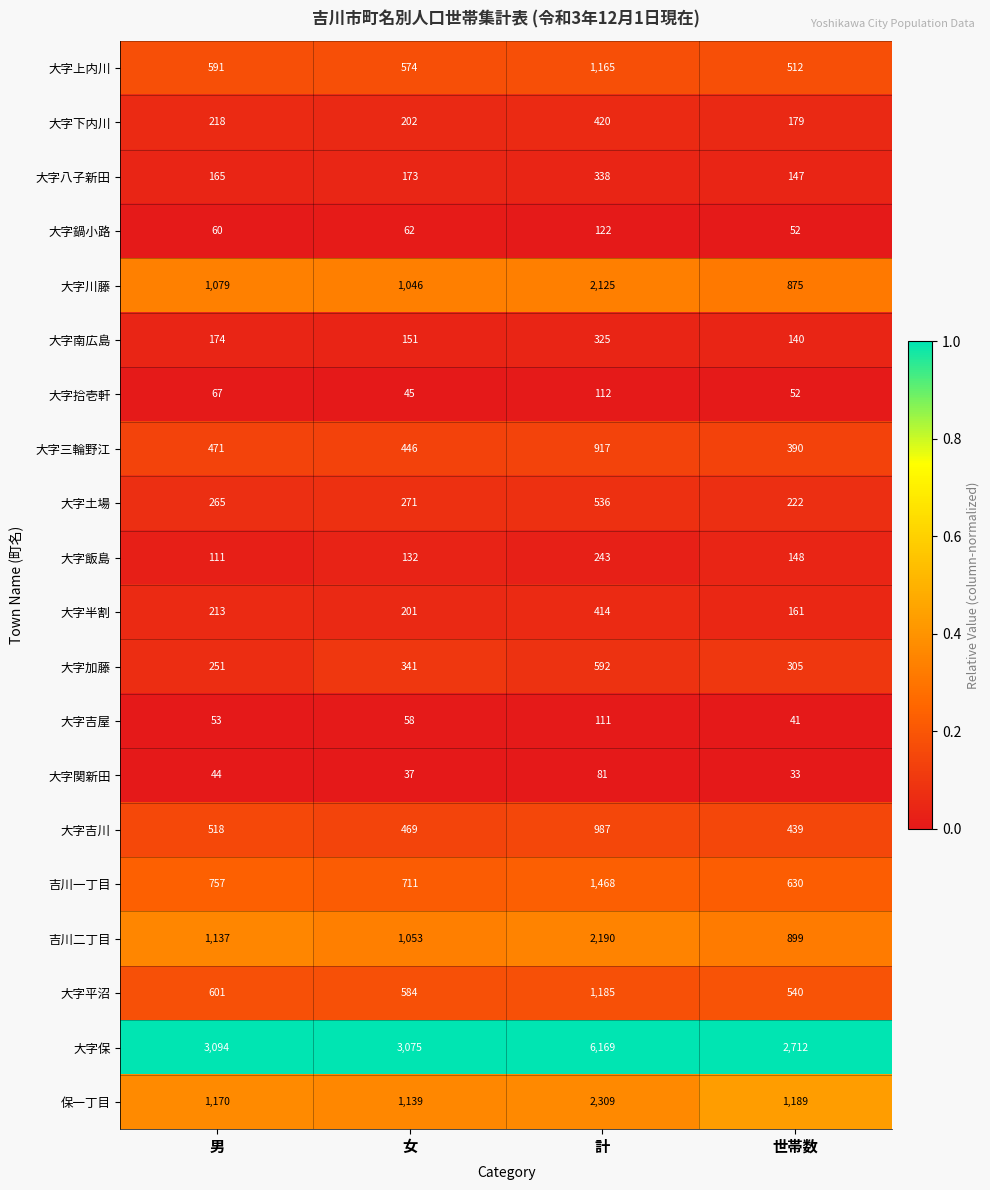

Which series has the largest total across all categories?

大字保